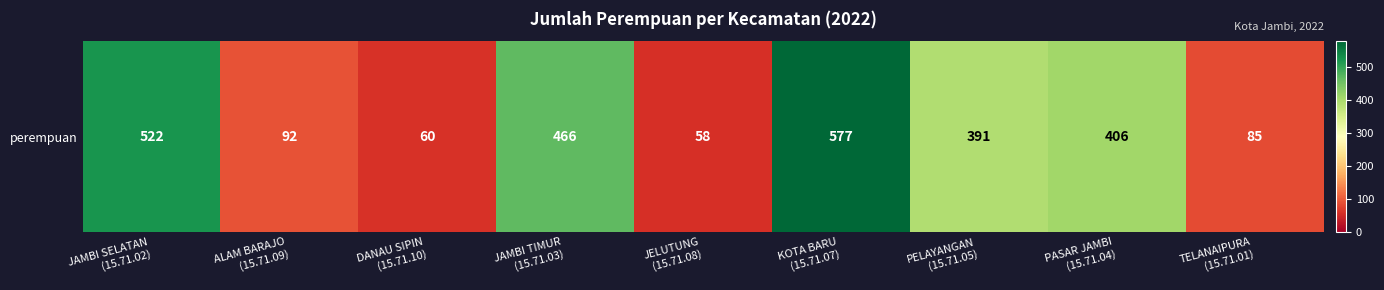

What is the change in value from DANAU SIPIN
(15.71.10) to PELAYANGAN
(15.71.05)?

+331